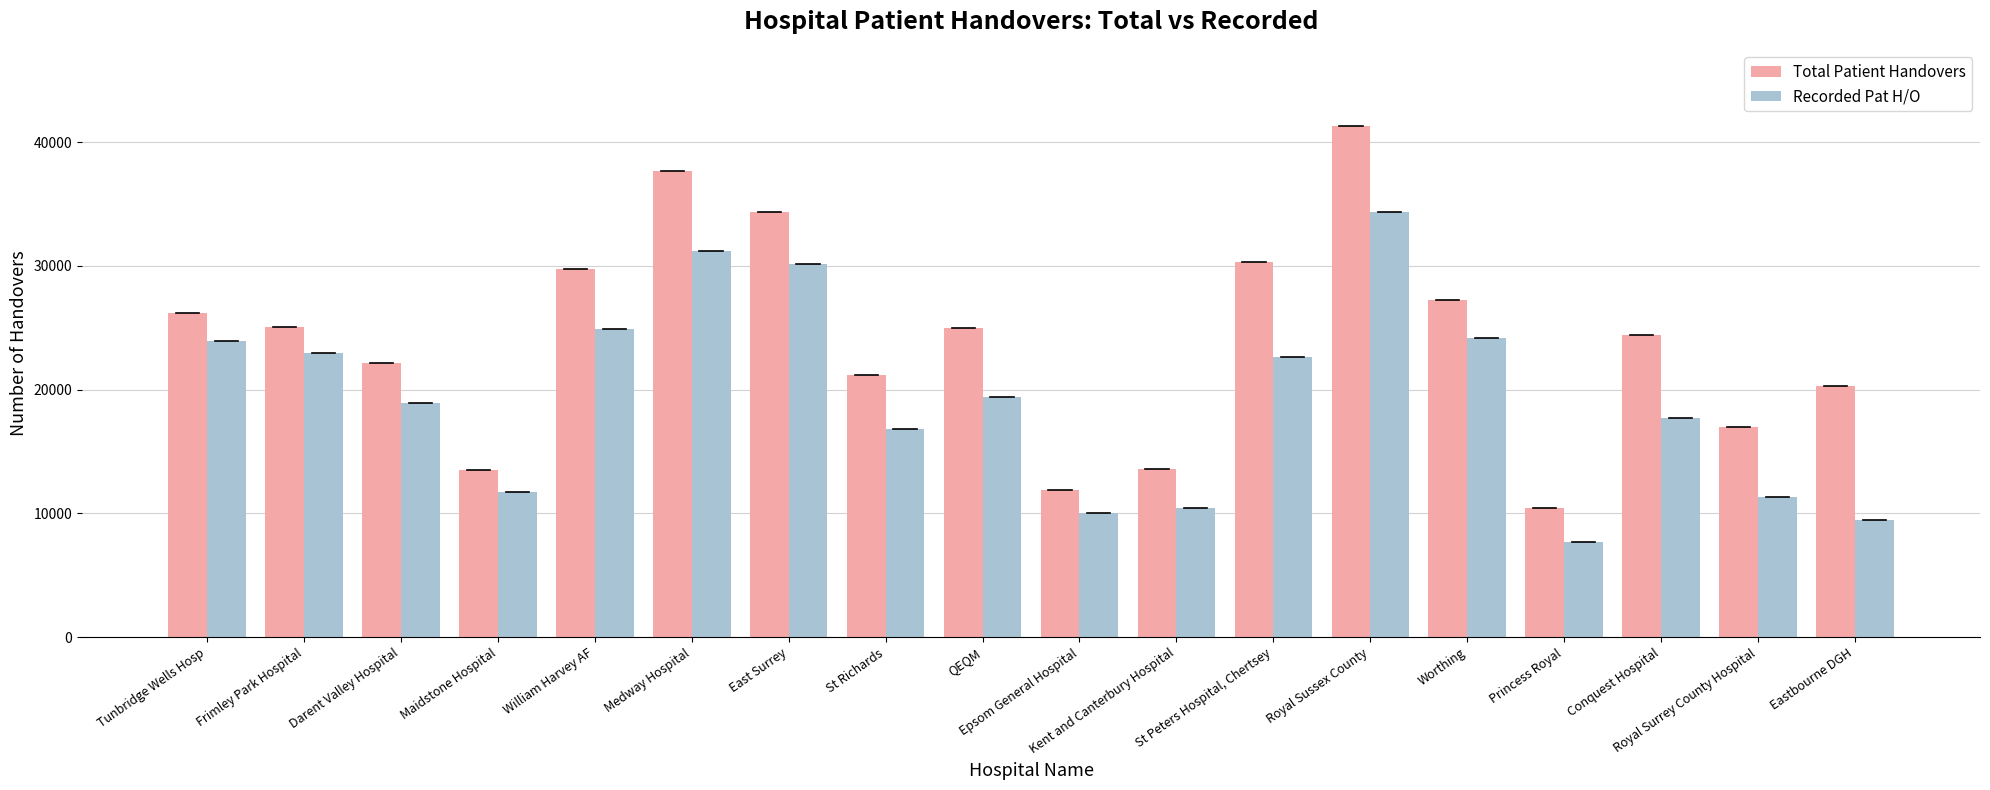

Rank the series at Kent and Canterbury Hospital from lowest to highest value.

Recorded Pat H/O, Total Patient Handovers